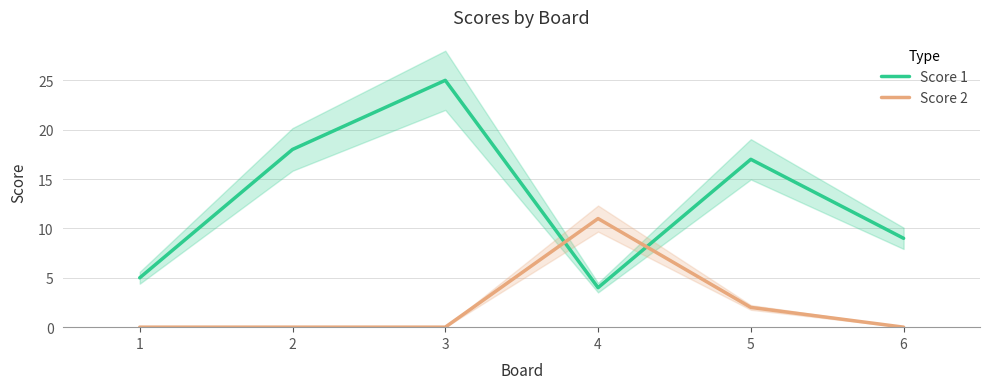

True or false: Score 1 and Score 2 cross at least once.

True